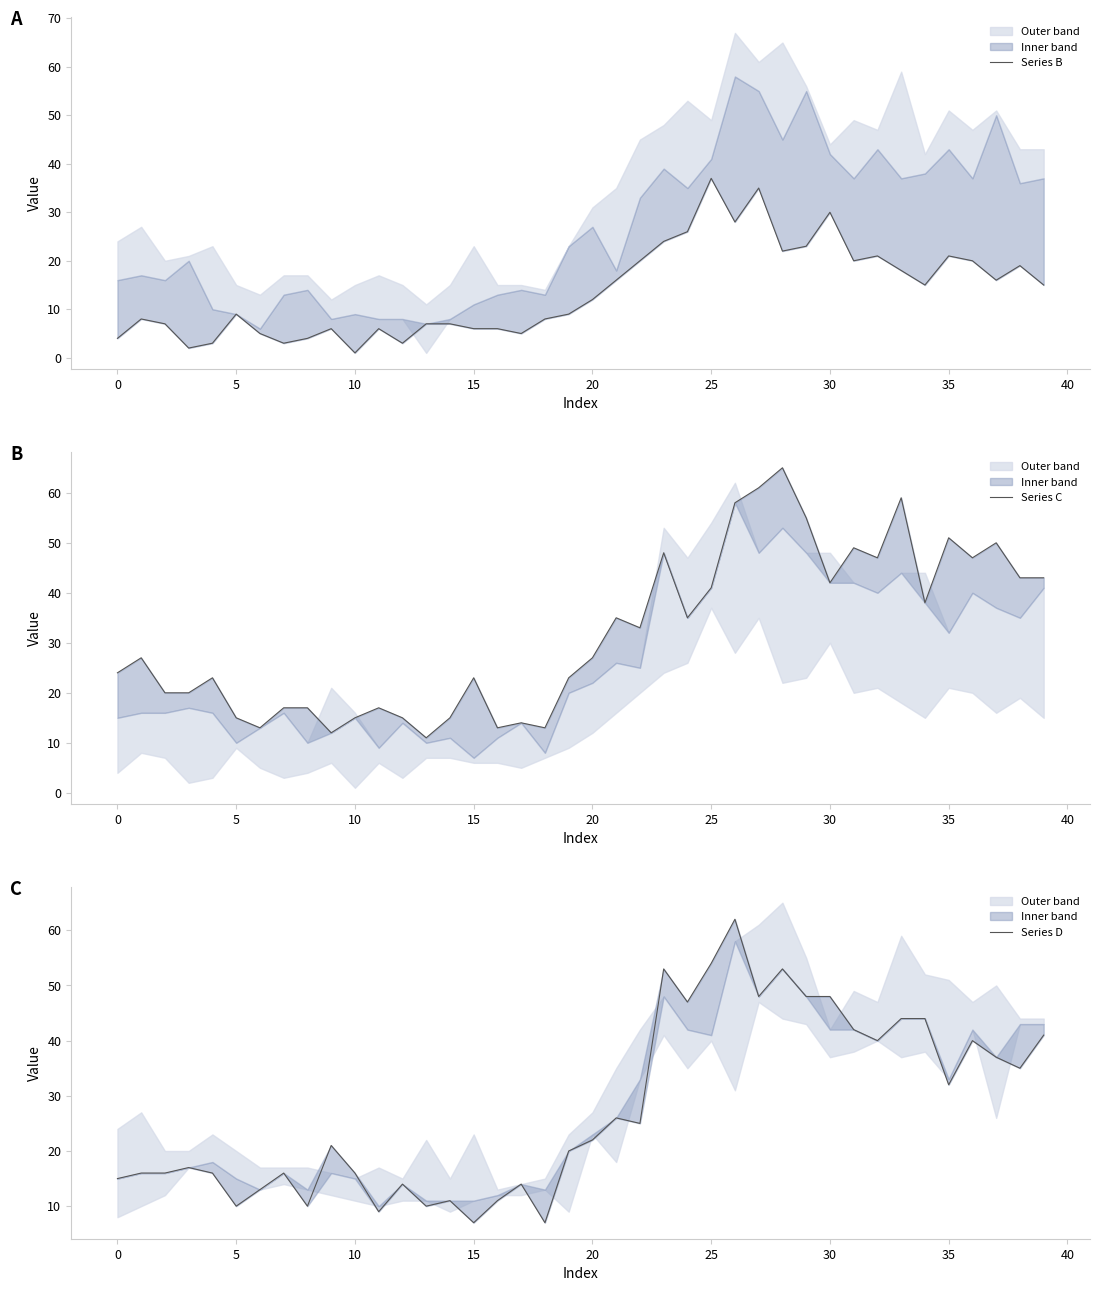

True or false: Series B and Series C cross at least once.

False